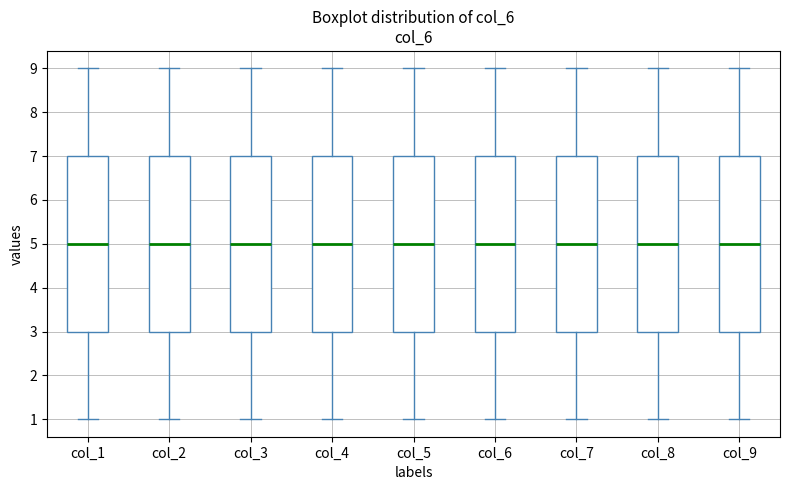

Reading left to right, read every box against the y-axis: the position of its median line, the range the box covers, and the ends of its whiskers. The values are not printed on the chart, so give them approximately, as read against the axis.

col_1: median 5, box 3 to 7, whiskers 1 to 9
col_2: median 5, box 3 to 7, whiskers 1 to 9
col_3: median 5, box 3 to 7, whiskers 1 to 9
col_4: median 5, box 3 to 7, whiskers 1 to 9
col_5: median 5, box 3 to 7, whiskers 1 to 9
col_6: median 5, box 3 to 7, whiskers 1 to 9
col_7: median 5, box 3 to 7, whiskers 1 to 9
col_8: median 5, box 3 to 7, whiskers 1 to 9
col_9: median 5, box 3 to 7, whiskers 1 to 9